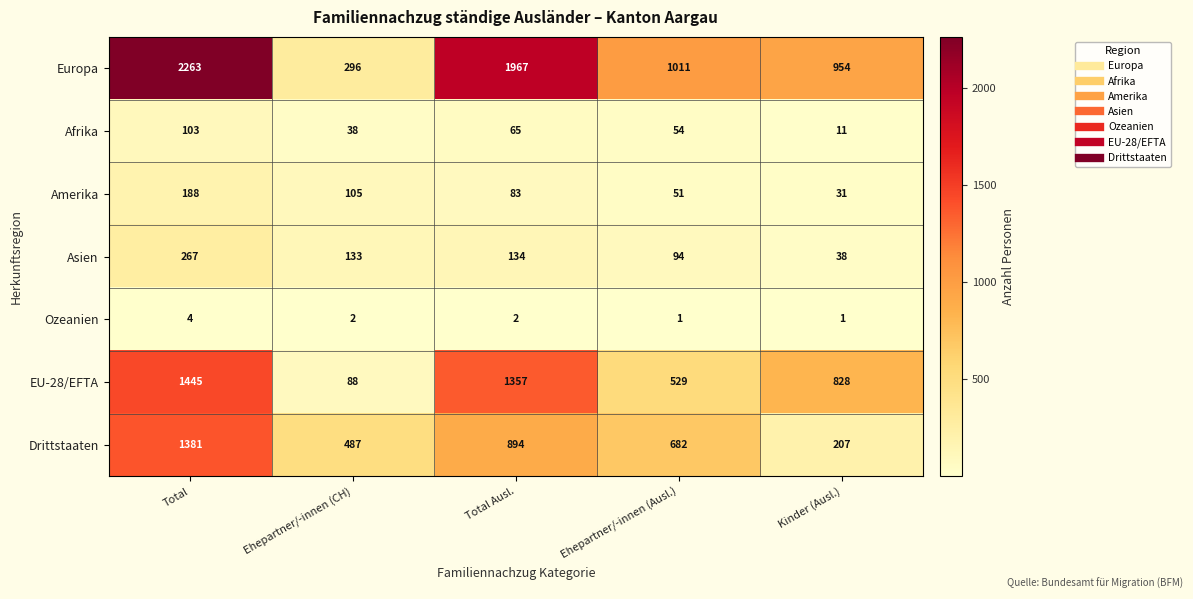

What is the highest value of the Afrika series?

103